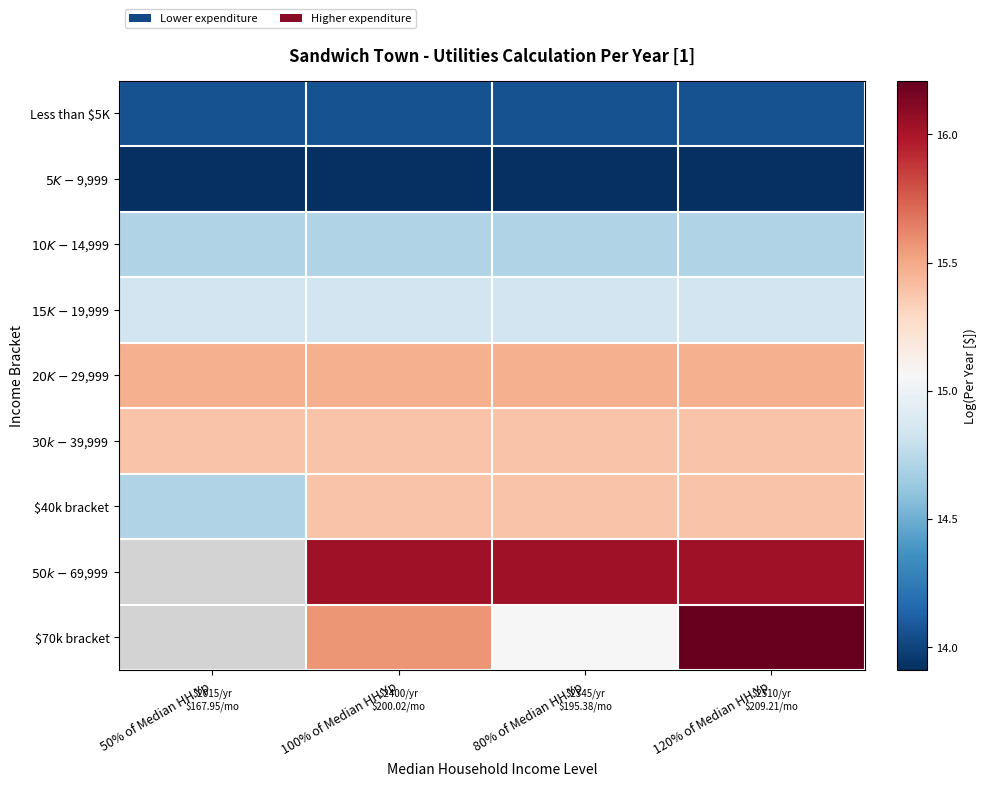

Which category has the highest value in the $40k bracket series?

100% of Median HH Yp